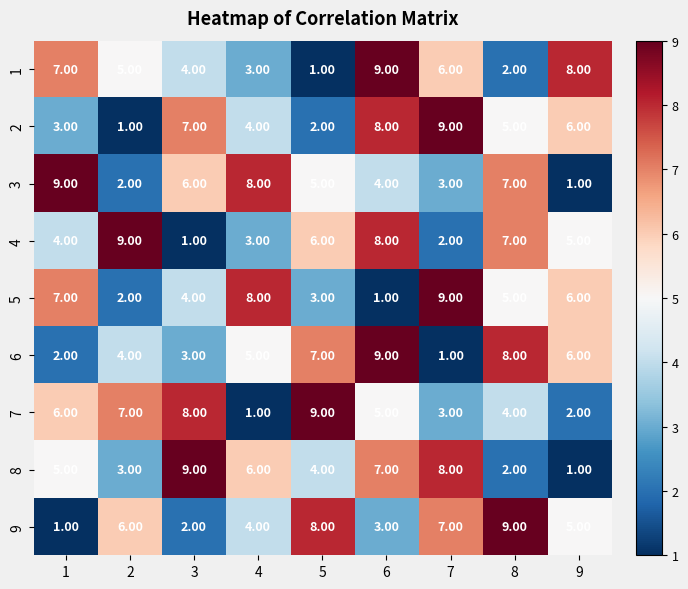

At which category is the sum across all series the highest?

6